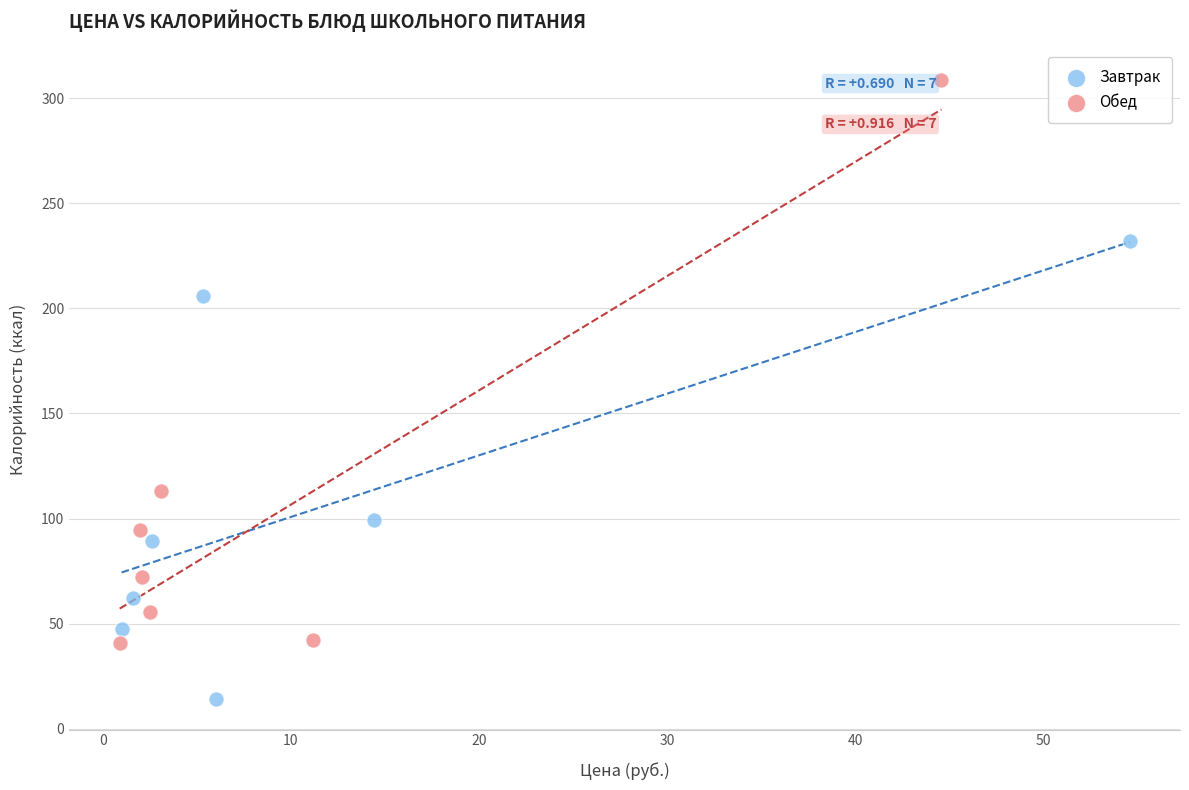

Which series has the widest spread of Y values?

Обед